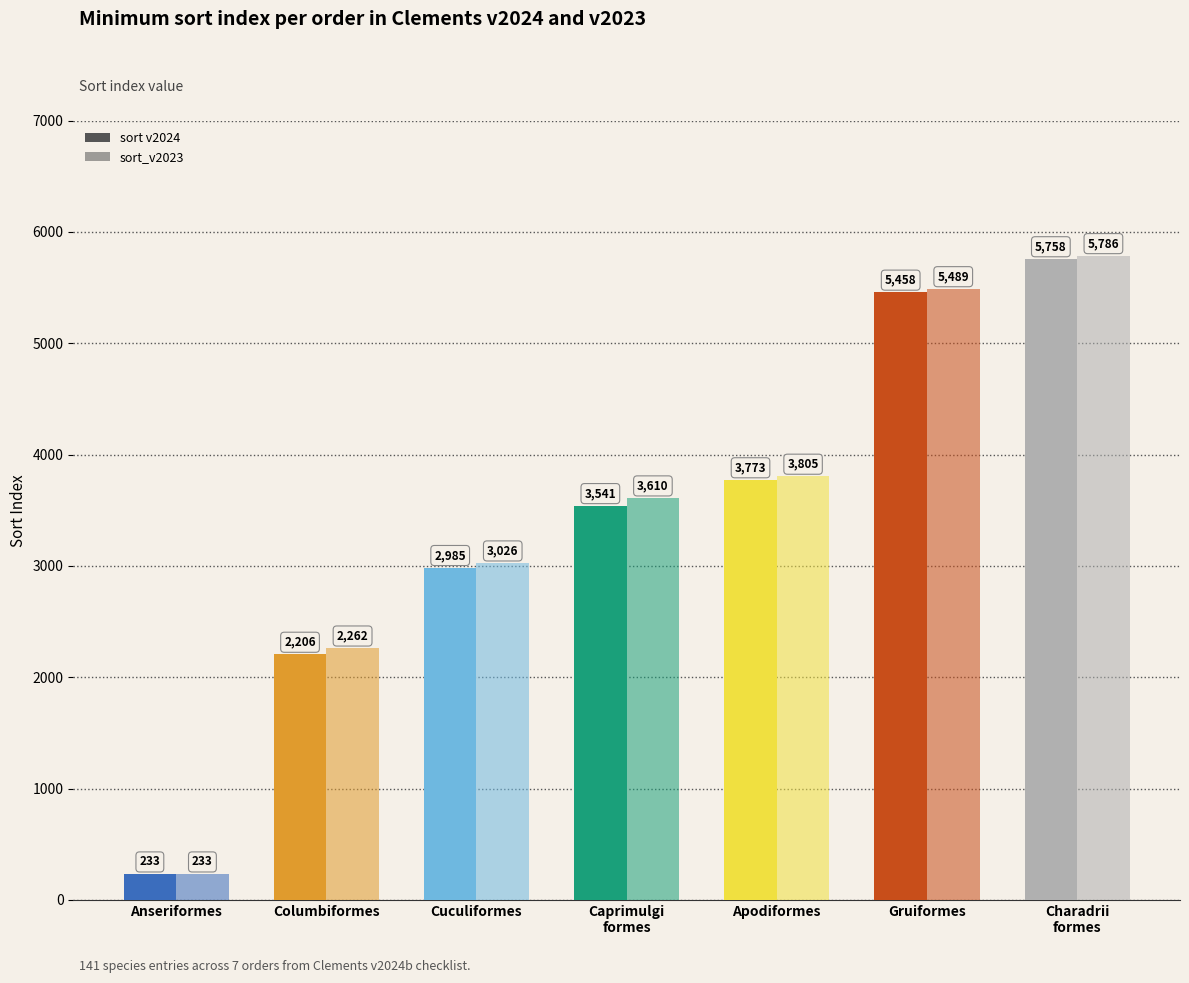

The value of sort_v2023 at Caprimulgi
formes is 3610. True or false?

True